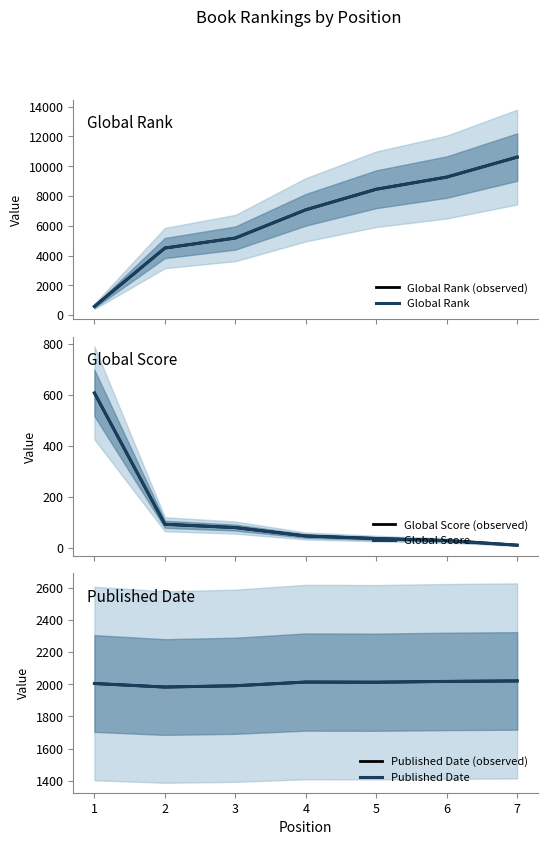

How many values in the Global Score series are below 46?

3